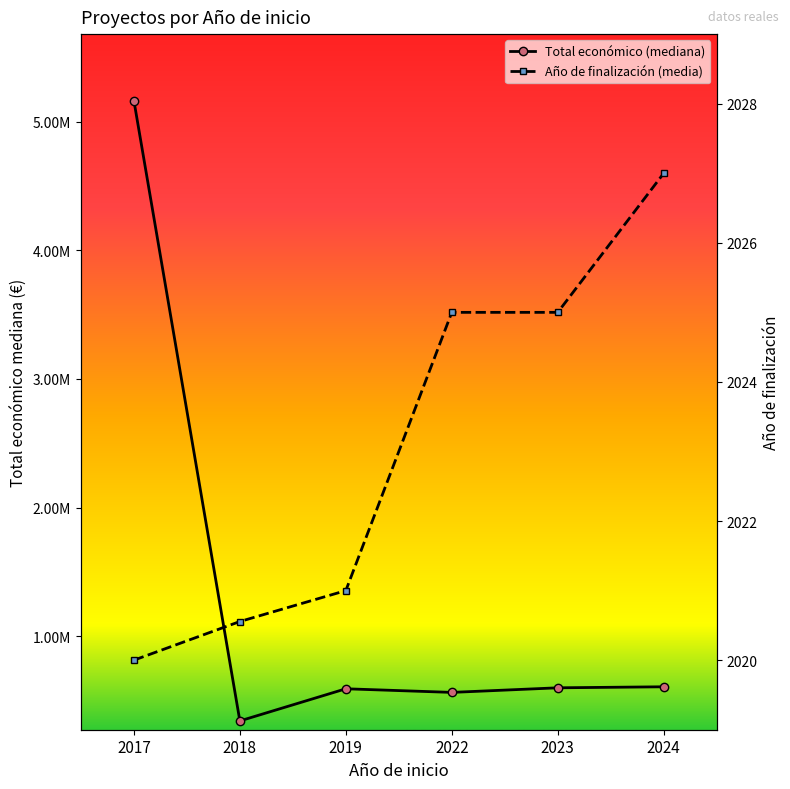

At 2024, list the series in order from largest to smallest.

Total económico (mediana), Año de finalización (media)